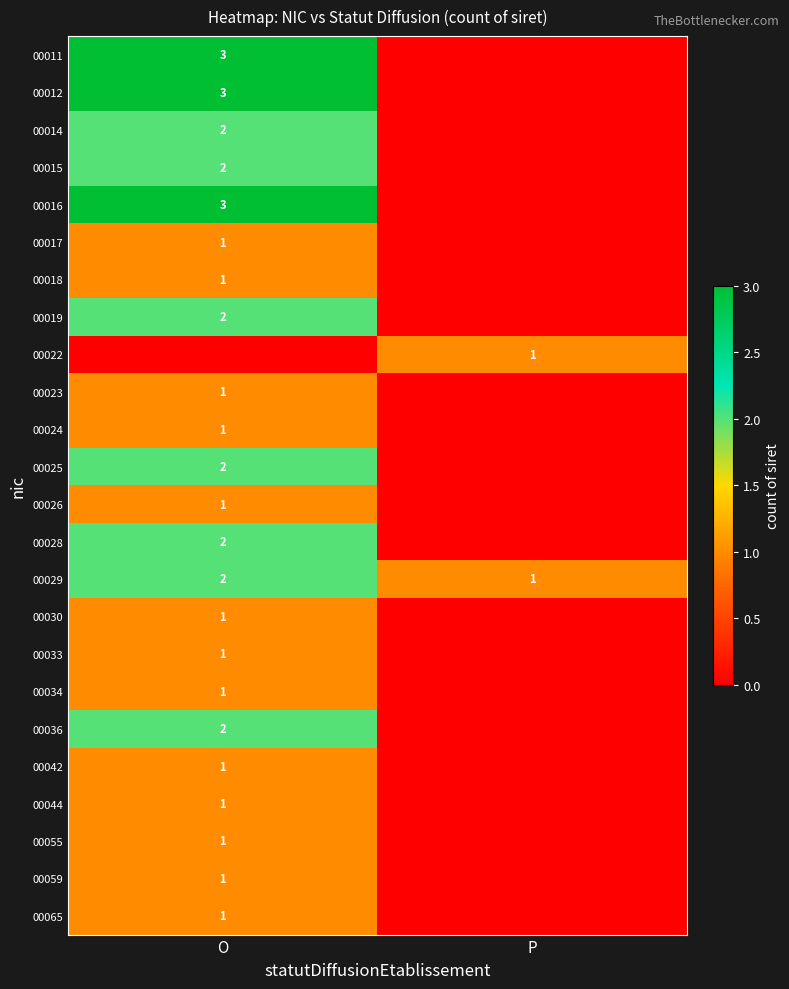

The value of 00016 at O is 4. True or false?

False